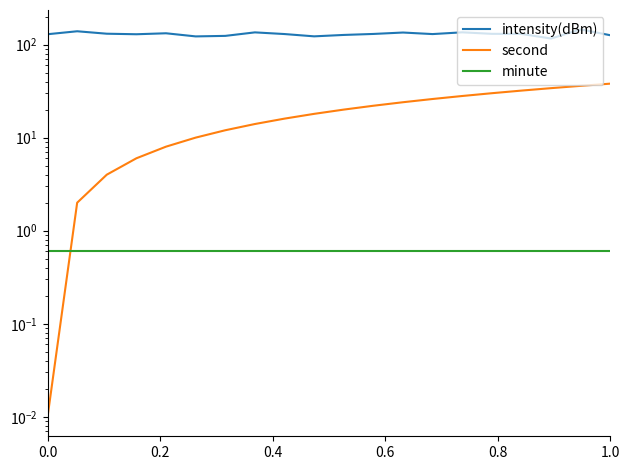

True or false: minute and intensity(dBm) cross at least once.

False